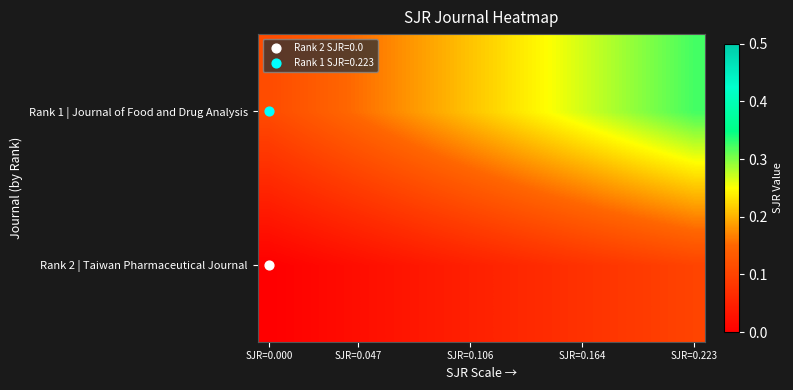

Reading right to left, list all the values displayed in this chart.

Rank 2 | Taiwan Pharmaceutical Journal: 0.1	0.1	0.1	0.1	0.1	0.1	0.1	0.1	0.1	0.1	0.0	0.0	0.0	0.0	0.0	0.0	0.0	0.0	0.0	0.0
Rank 1 | Journal of Food and Drug Analysis: 0.3	0.3	0.3	0.3	0.3	0.3	0.3	0.2	0.2	0.2	0.2	0.2	0.2	0.2	0.2	0.2	0.1	0.1	0.1	0.1